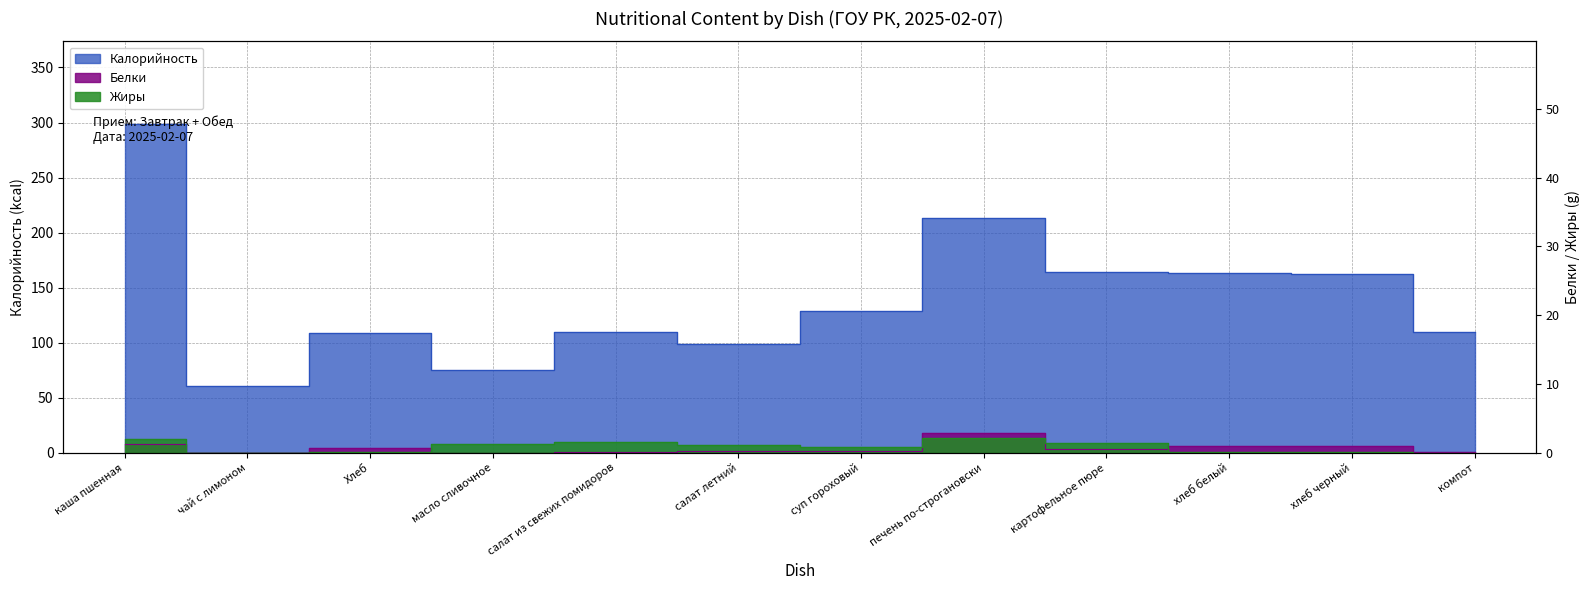

Where does the Жиры series first go above 7?

каша пшенная